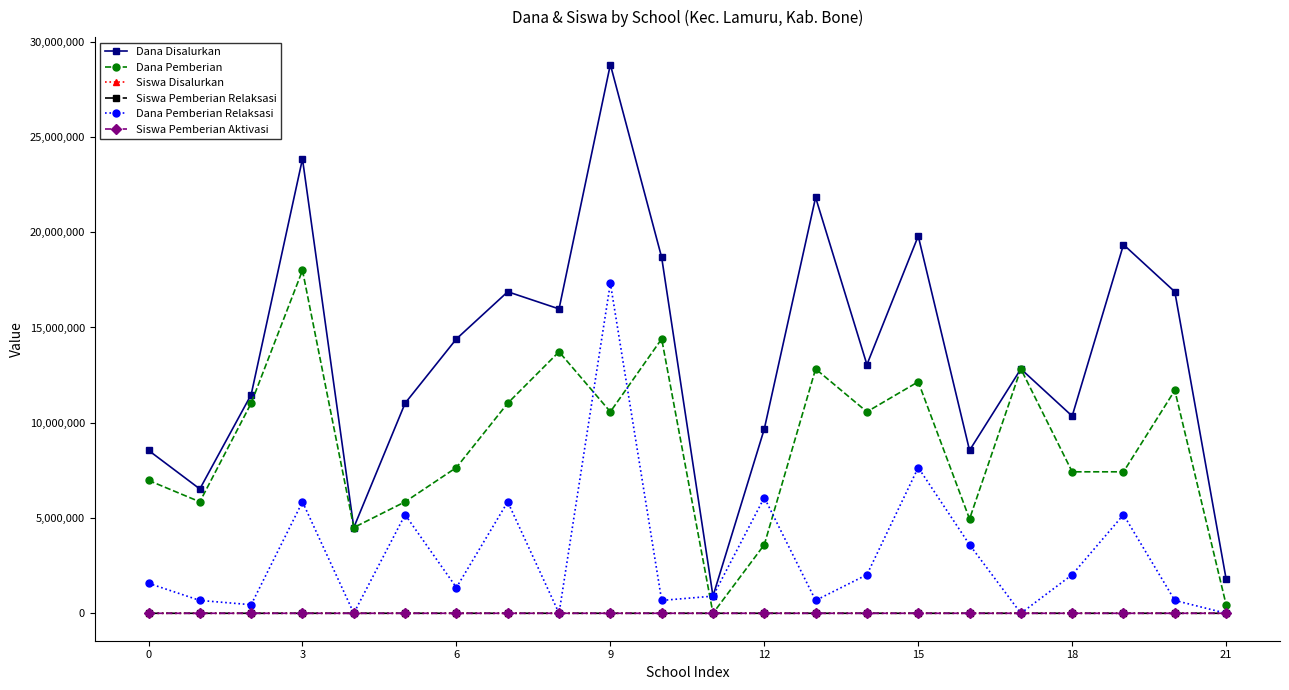

In Dana Disalurkan, how many points are higher than both neighbors (excluding endpoints)?

7